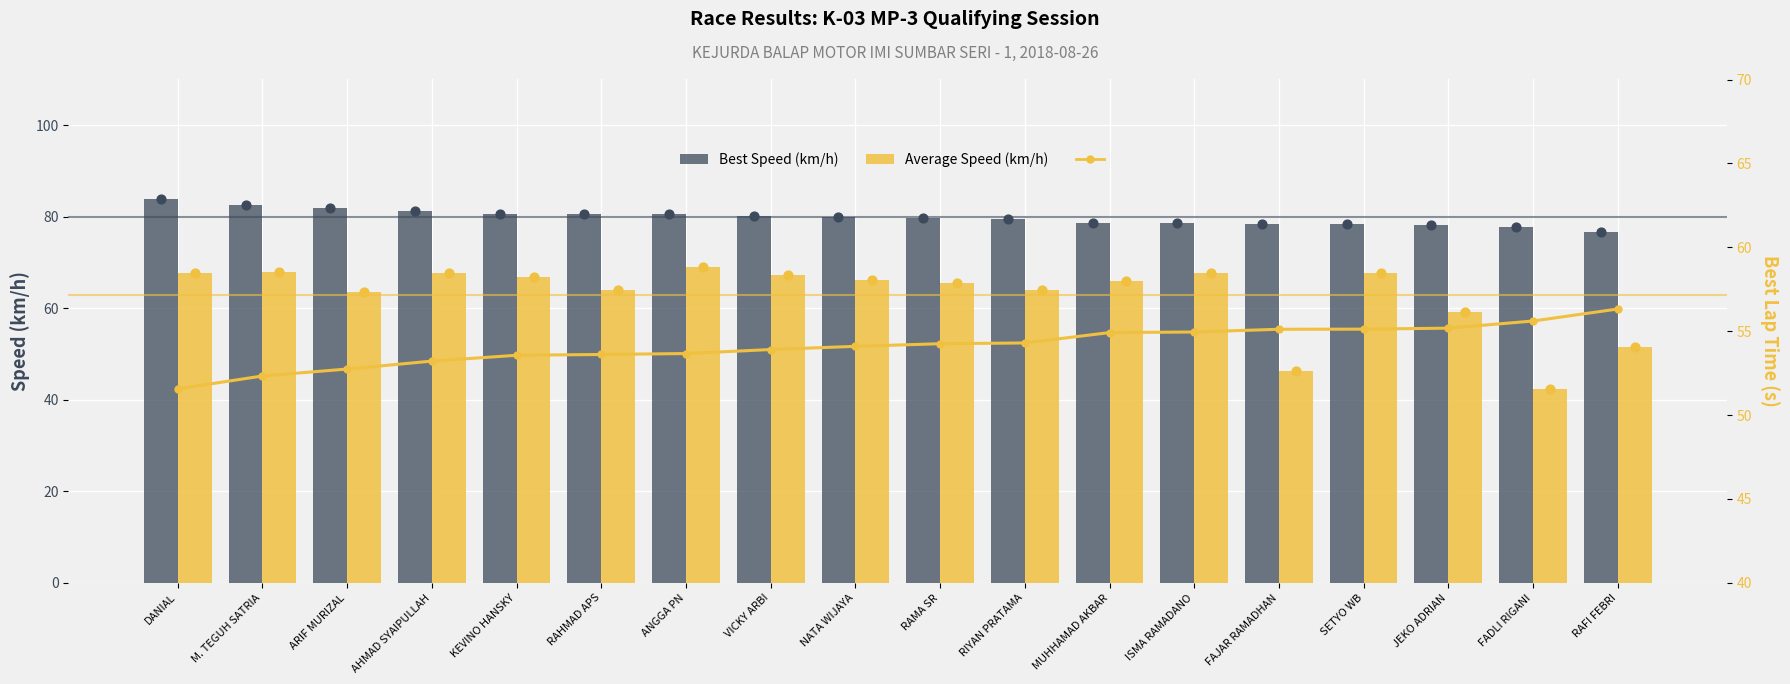

What is the total value across all series at KEVINO HANSKY?

201.1